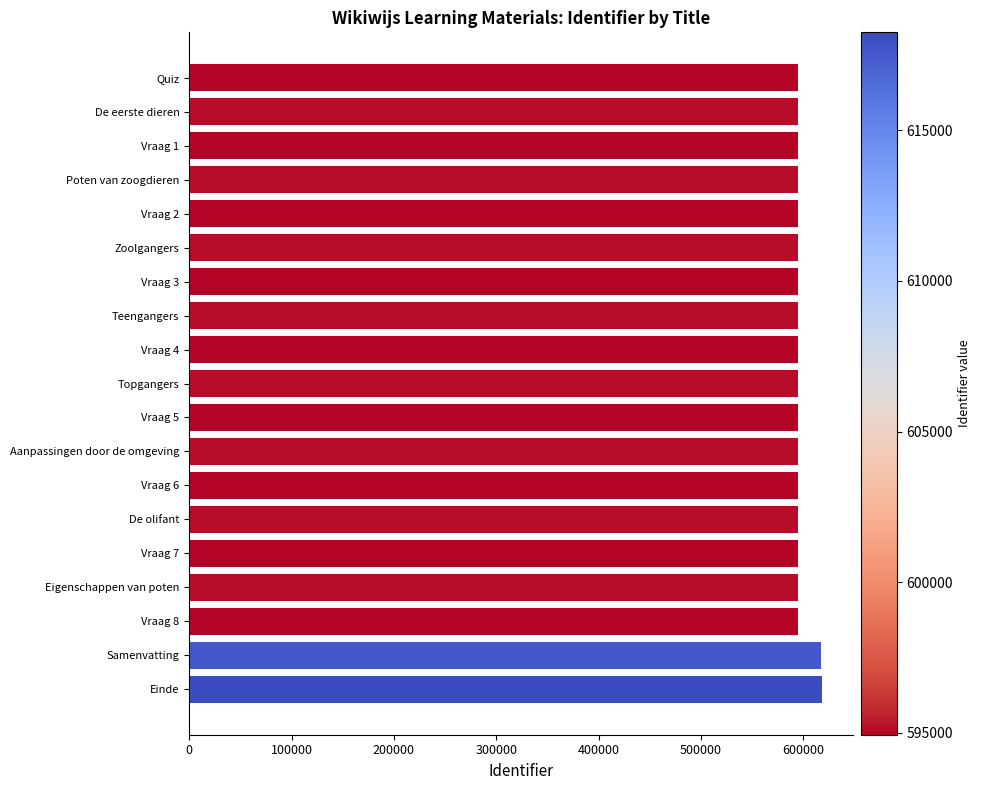

The value at Teengangers is 595127. True or false?

True